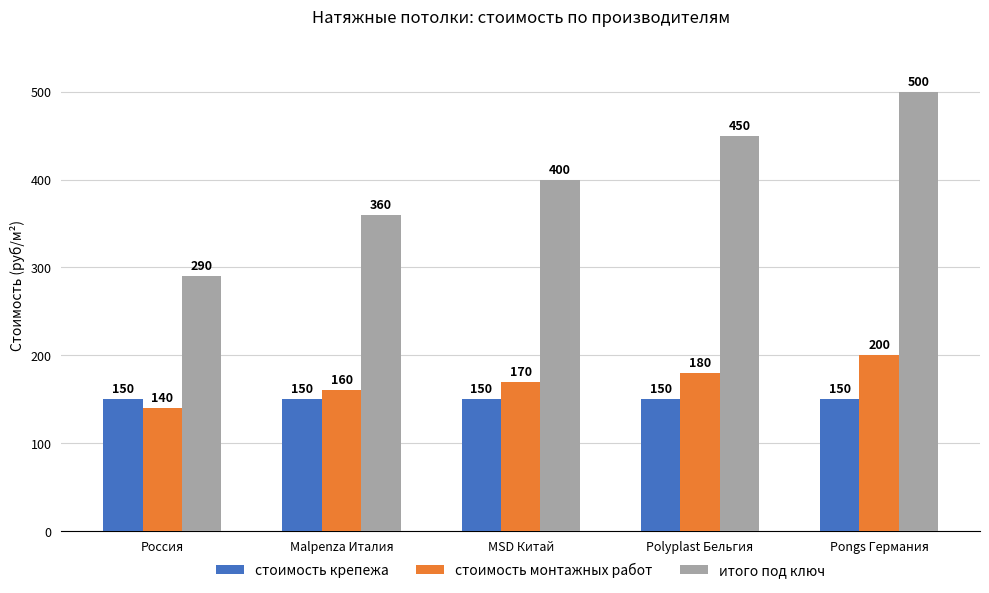

Is the value of стоимость крепежа at Pongs Германия greater than the value of итого под ключ at MSD Китай?

No